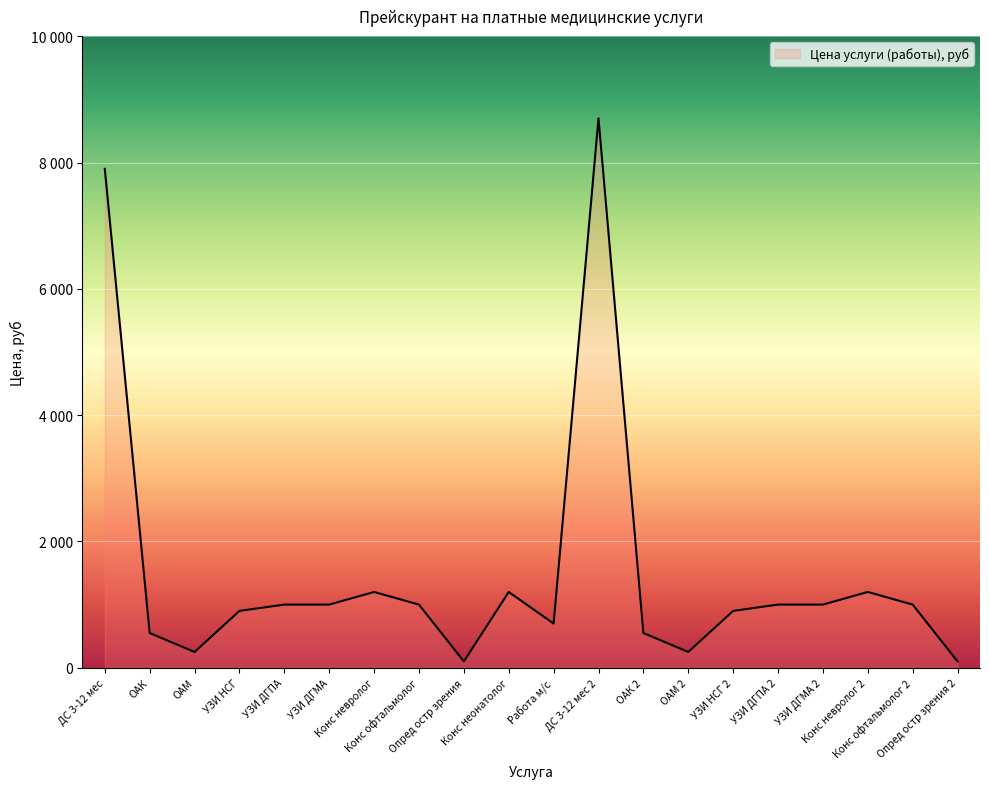

List the labels in order of value, largest first.

ДС 3-12 мес 2, ДС 3-12 мес, Конс невролог, Конс неонатолог, Конс невролог 2, УЗИ ДГПА, УЗИ ДГМА, Конс офтальмолог, УЗИ ДГПА 2, УЗИ ДГМА 2, Конс офтальмолог 2, УЗИ НСГ, УЗИ НСГ 2, Работа м/с, ОАК, ОАК 2, ОАМ, ОАМ 2, Опред остр зрения, Опред остр зрения 2